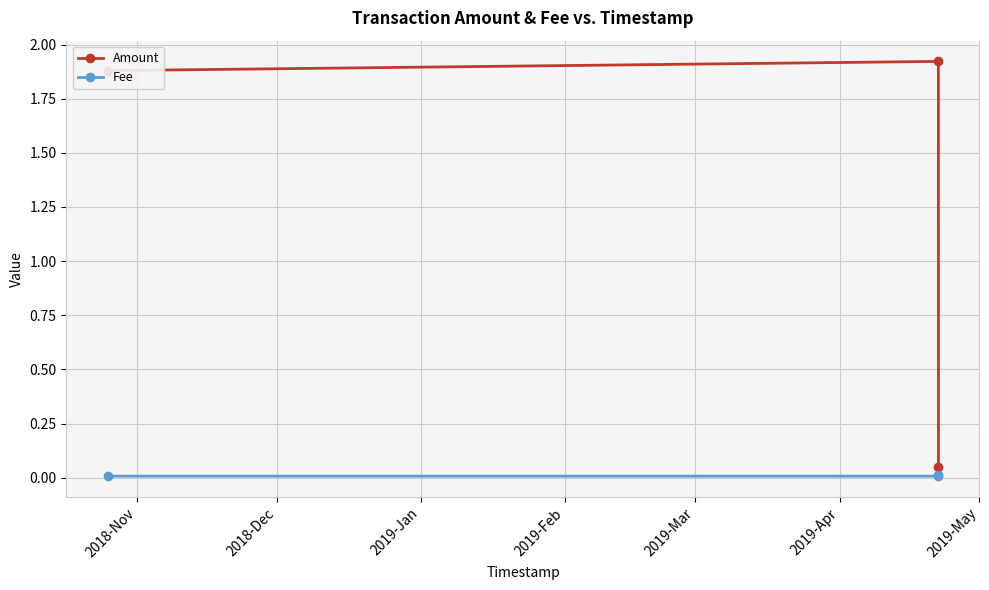

Rank the series by their maximum value, from lowest to highest.

Fee, Amount